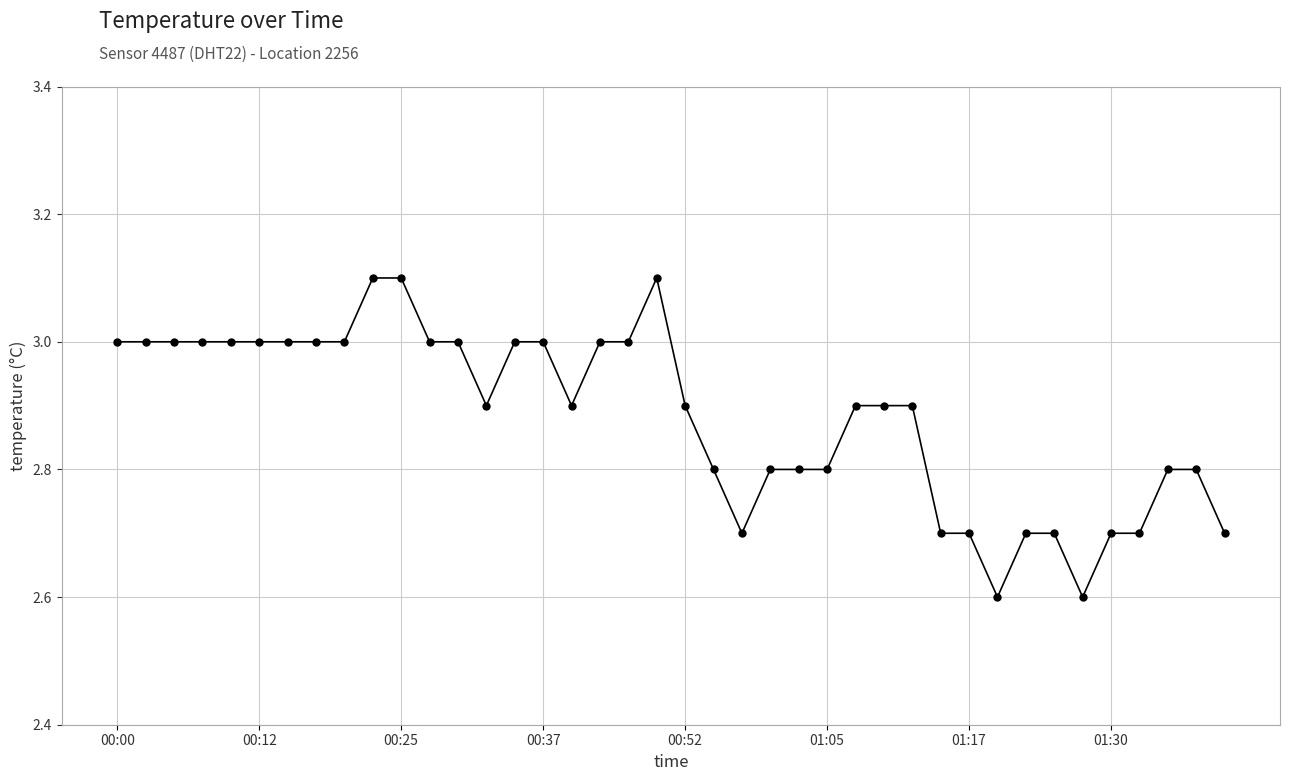

True or false: the data has more than 0 interior local peaks.

True